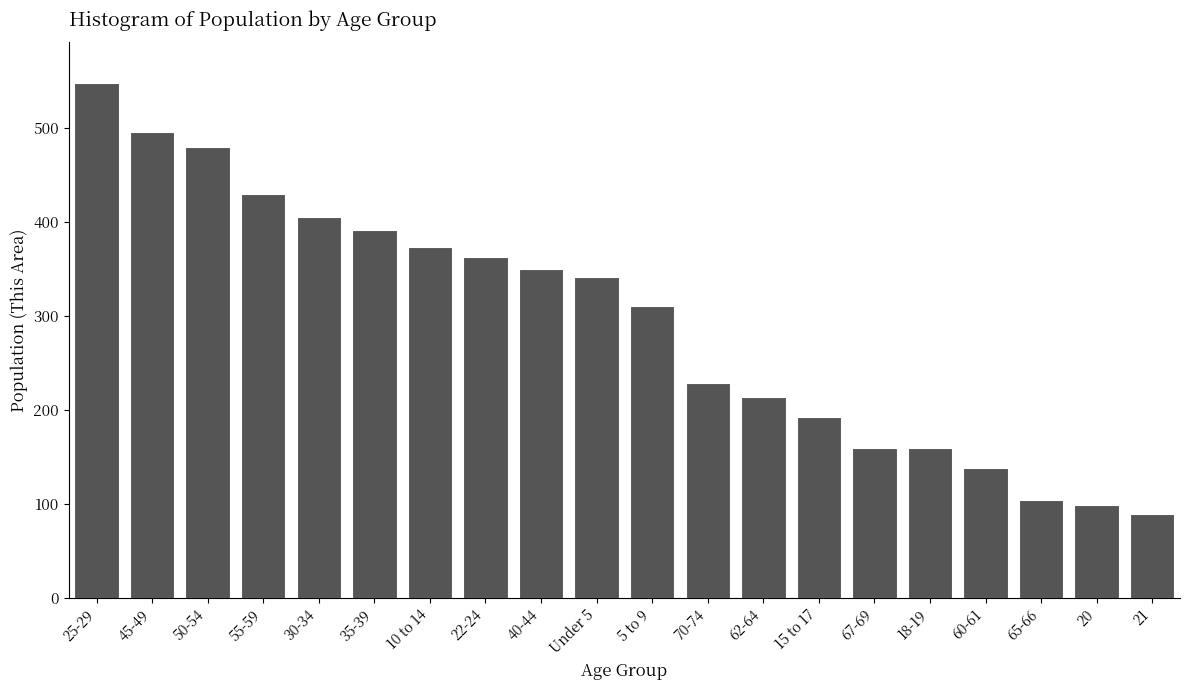

Reading left to right, extract all data points from this chart.

547	495	479	429	405	391	373	362	350	341	310	228	213	192	159	159	138	104	99	89